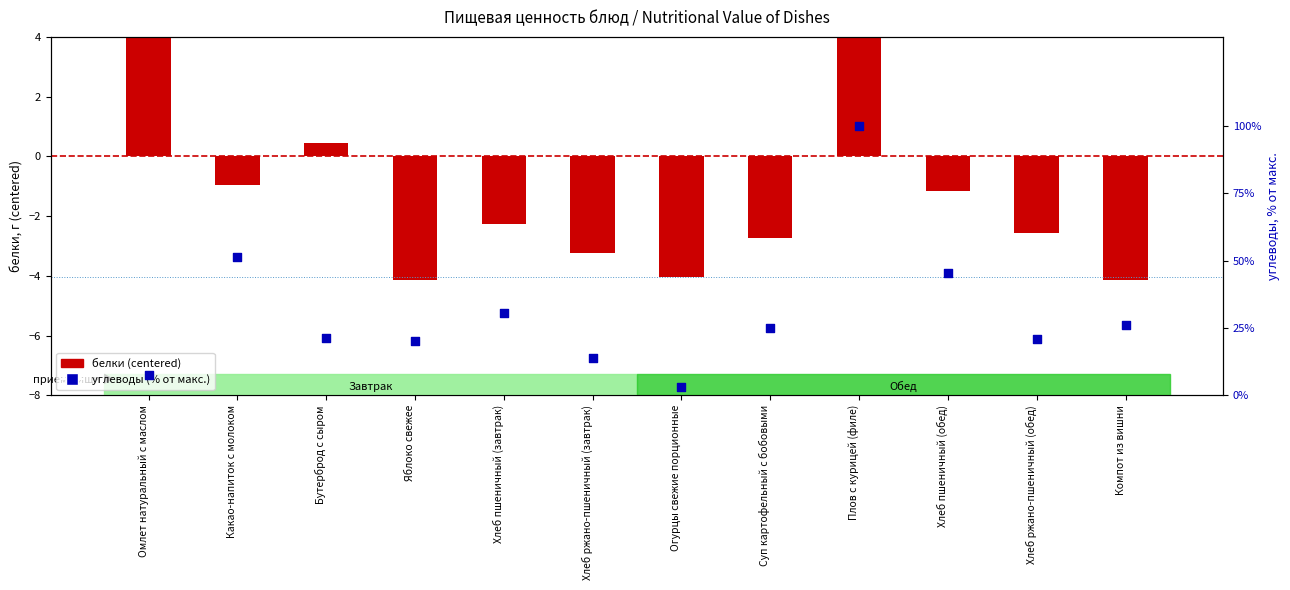

Which series has the largest total across all categories?

углеводы (% от макс.)